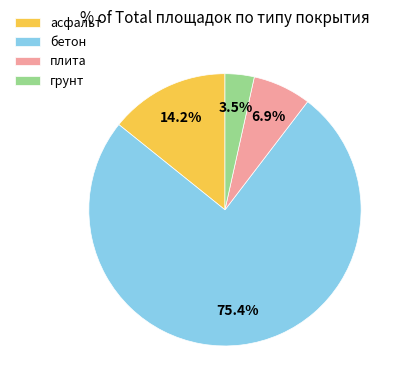

To the nearest percent, what is the difference between the largest and smallest slice percentages?

72%